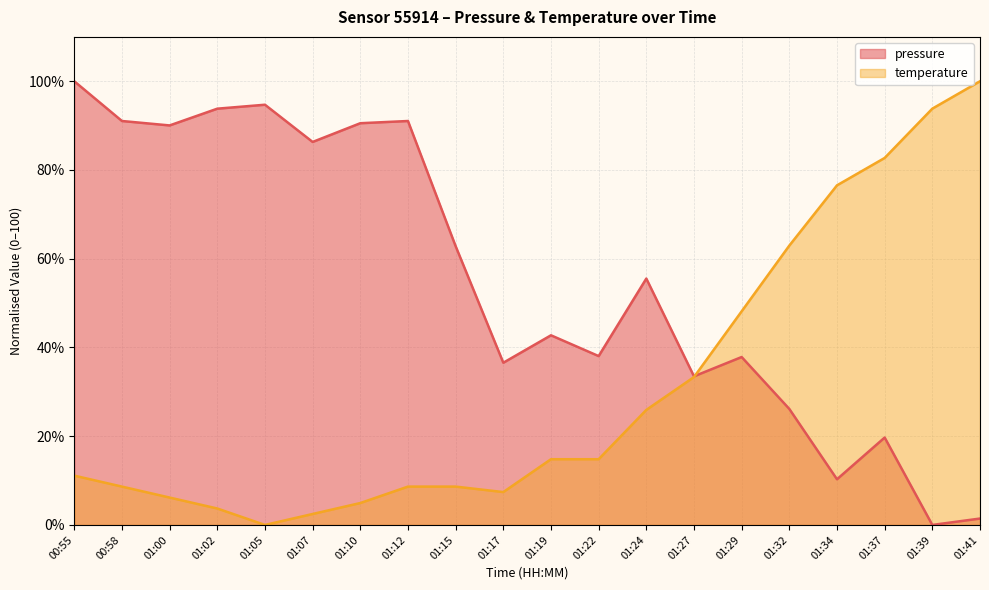

Which category has the lowest value across all series?

01:39